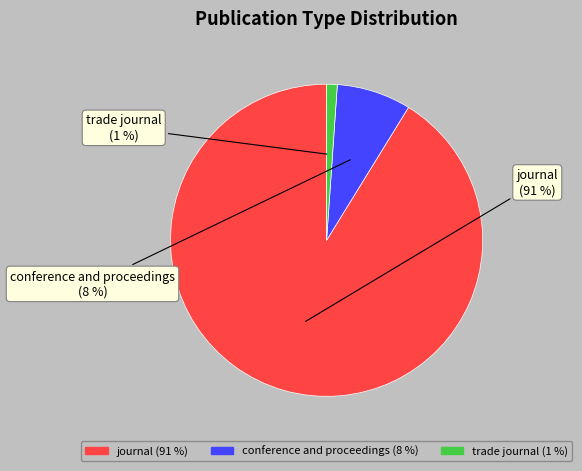

Is conference and proceedings the majority of the pie?

No